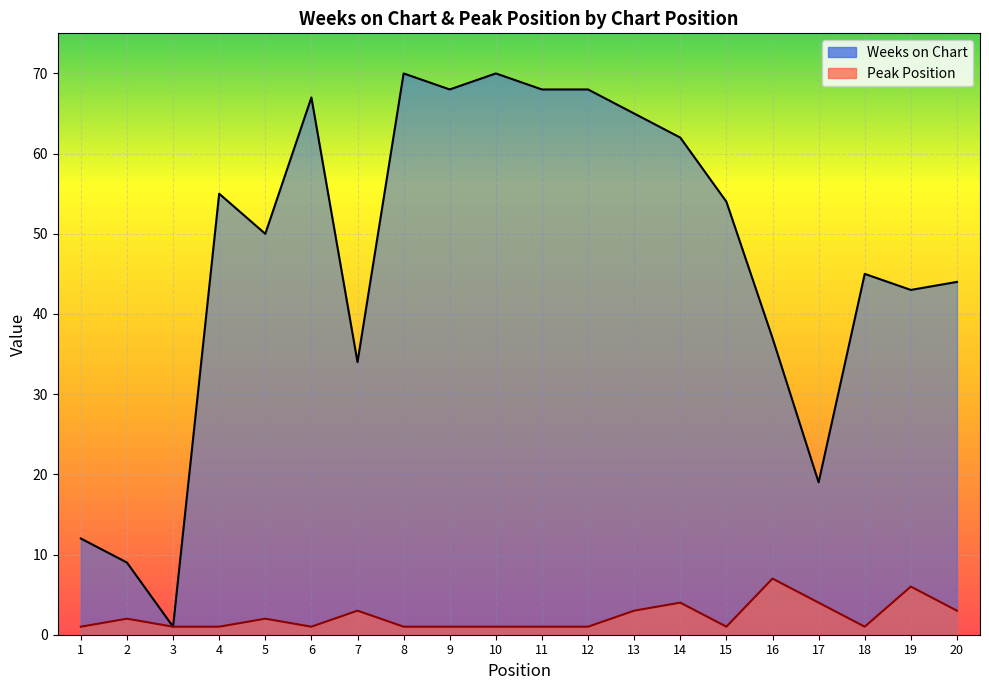

Which category has the highest value in the Peak Position series?

16